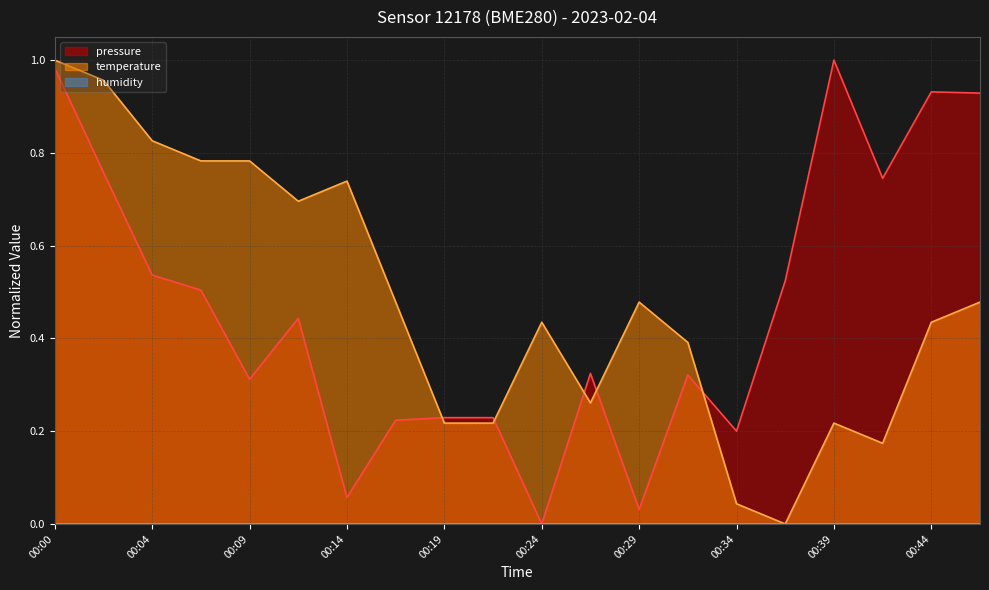

What is the average value of the pressure series?

0.5